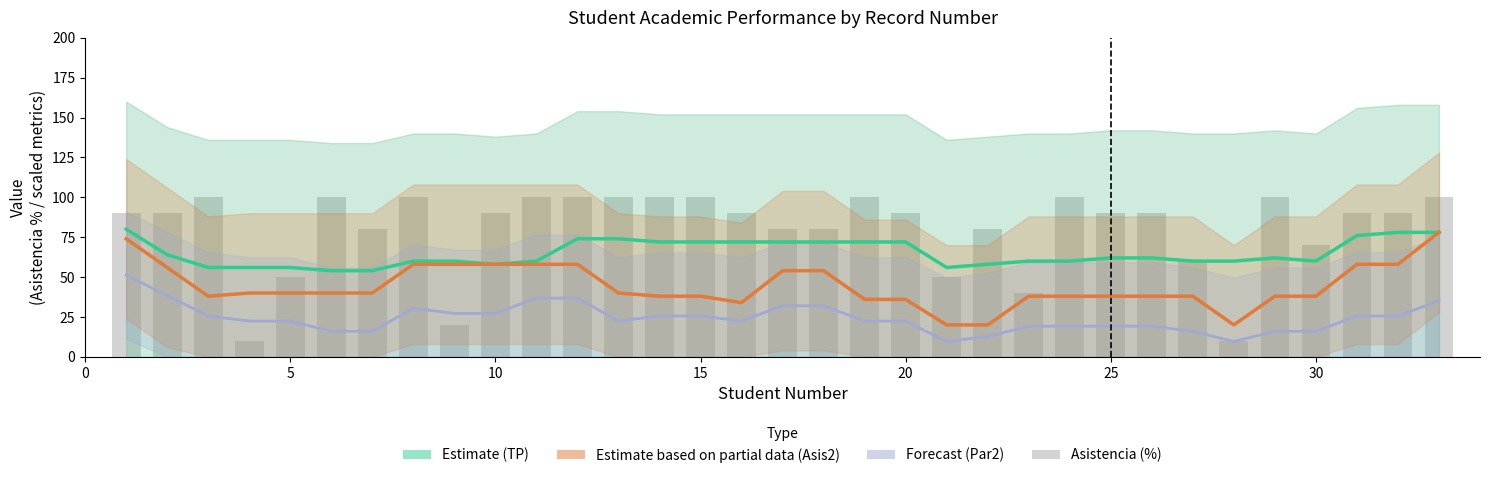

What is the difference between the maximum and minimum values in the TP (Estimate) series?

26.0